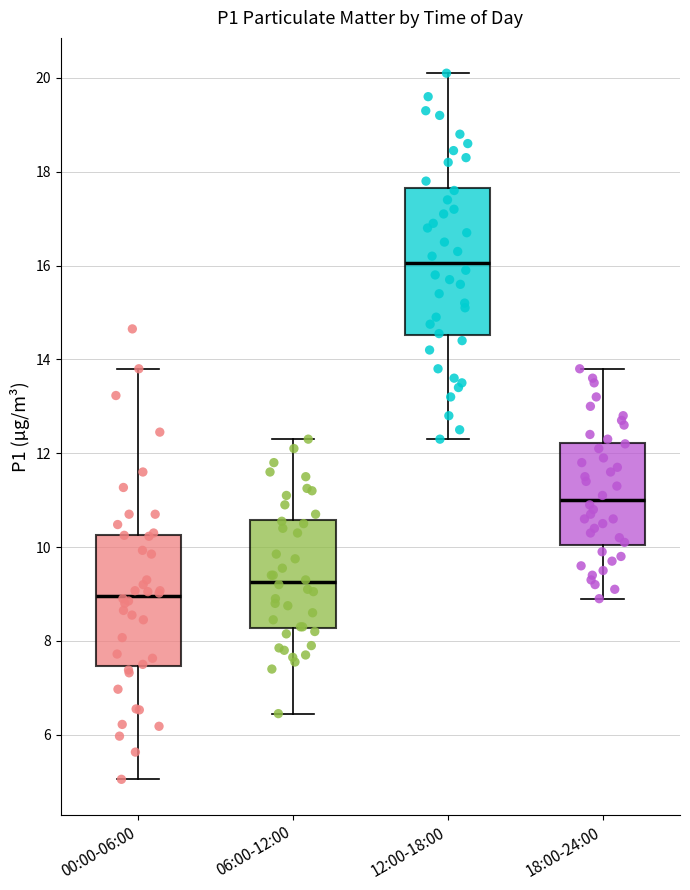

Reading left to right, transcribe this box plot: for each box, give where its median line is, the range the box spans, and where its two whiskers end, as read against the y-axis. The values are not printed on the chart, so give them approximately, as read against the axis.

00:00-06:00: median 9.0, box 7.4 to 10.2, whiskers 5.0 to 13.8
06:00-12:00: median 9.2, box 8.2 to 10.6, whiskers 6.4 to 12.4
12:00-18:00: median 16.0, box 14.6 to 17.6, whiskers 12.4 to 20.2
18:00-24:00: median 11.0, box 10.0 to 12.2, whiskers 9.0 to 13.8